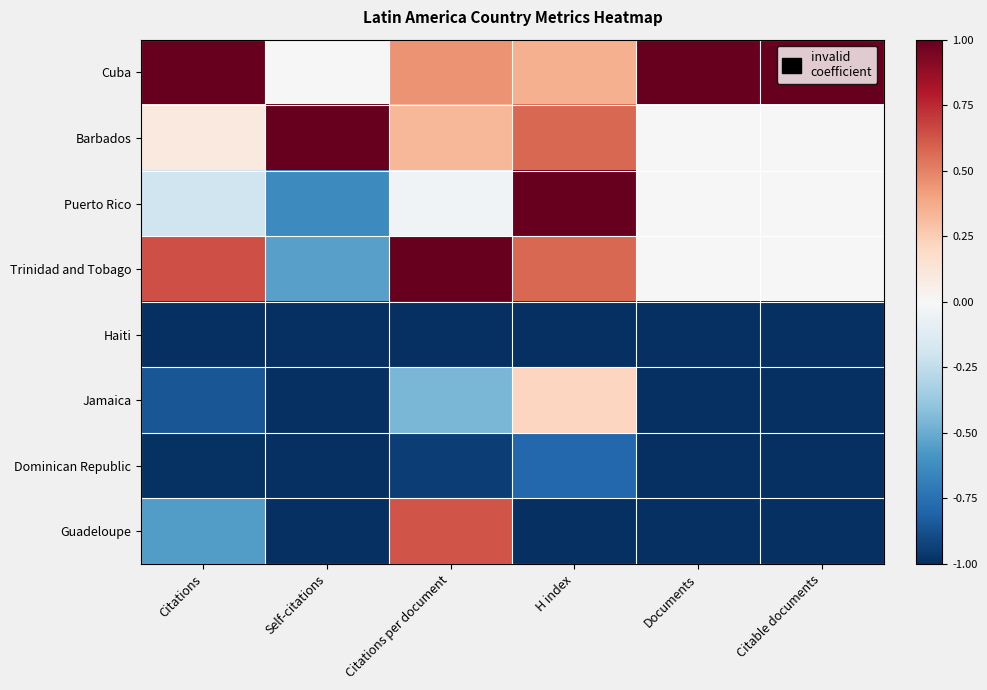

Reading left to right, what are all the values shown in this chart?

Cuba: Citations=1.0	Self-citations=0.0	Citations per document=0.5	H index=0.4	Documents=1.0	Citable documents=1.0
Barbados: Citations=0.1	Self-citations=1.0	Citations per document=0.3	H index=0.6	Documents=0.0	Citable documents=0.0
Puerto Rico: Citations=-0.2	Self-citations=-0.6	Citations per document=-0.0	H index=1.0	Documents=0.0	Citable documents=0.0
Trinidad and Tobago: Citations=0.6	Self-citations=-0.5	Citations per document=1.0	H index=0.6	Documents=0.0	Citable documents=0.0
Haiti: Citations=-1.0	Self-citations=-1.0	Citations per document=-1.0	H index=-1.0	Documents=-1.0	Citable documents=-1.0
Jamaica: Citations=-0.9	Self-citations=-1.0	Citations per document=-0.5	H index=0.2	Documents=-1.0	Citable documents=-1.0
Dominican Republic: Citations=-1.0	Self-citations=-1.0	Citations per document=-0.9	H index=-0.8	Documents=-1.0	Citable documents=-1.0
Guadeloupe: Citations=-0.6	Self-citations=-1.0	Citations per document=0.6	H index=-1.0	Documents=-1.0	Citable documents=-1.0